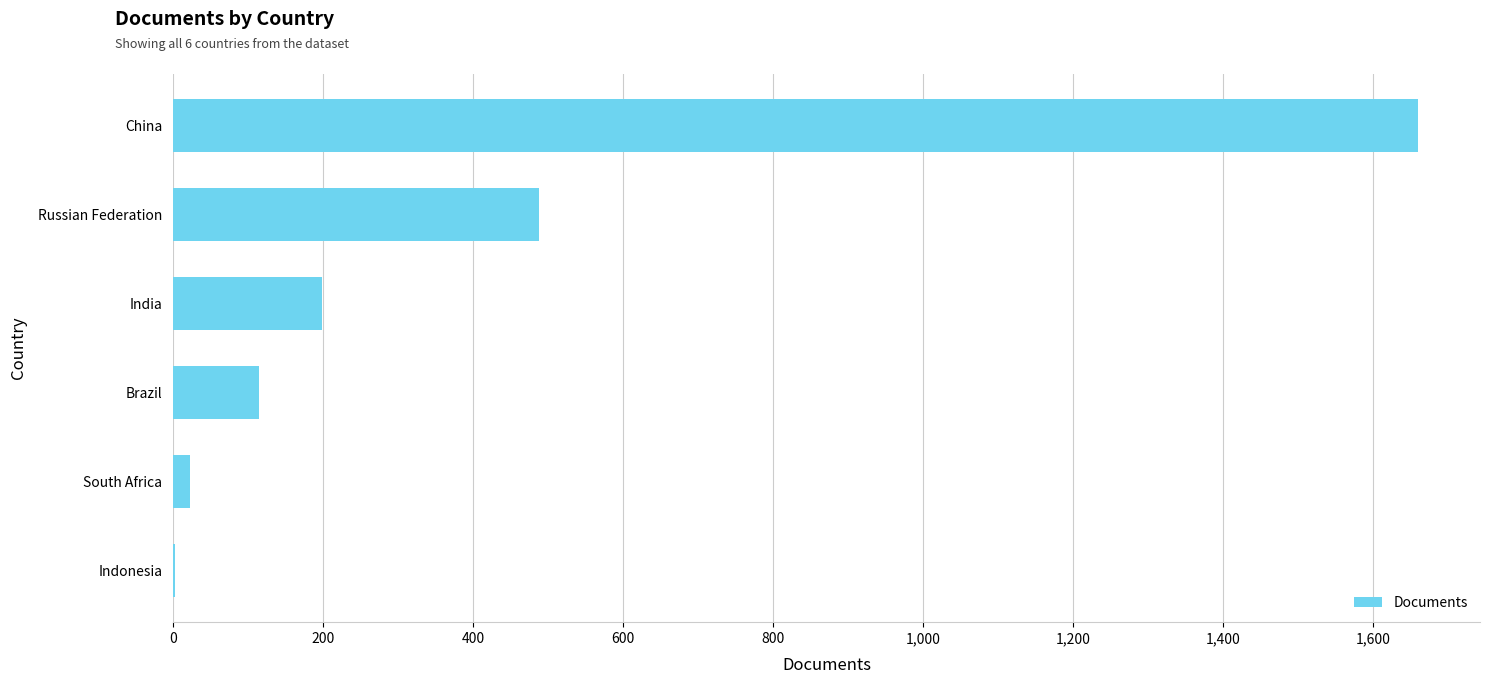

True or false: the data shows 53 at Brazil.

False